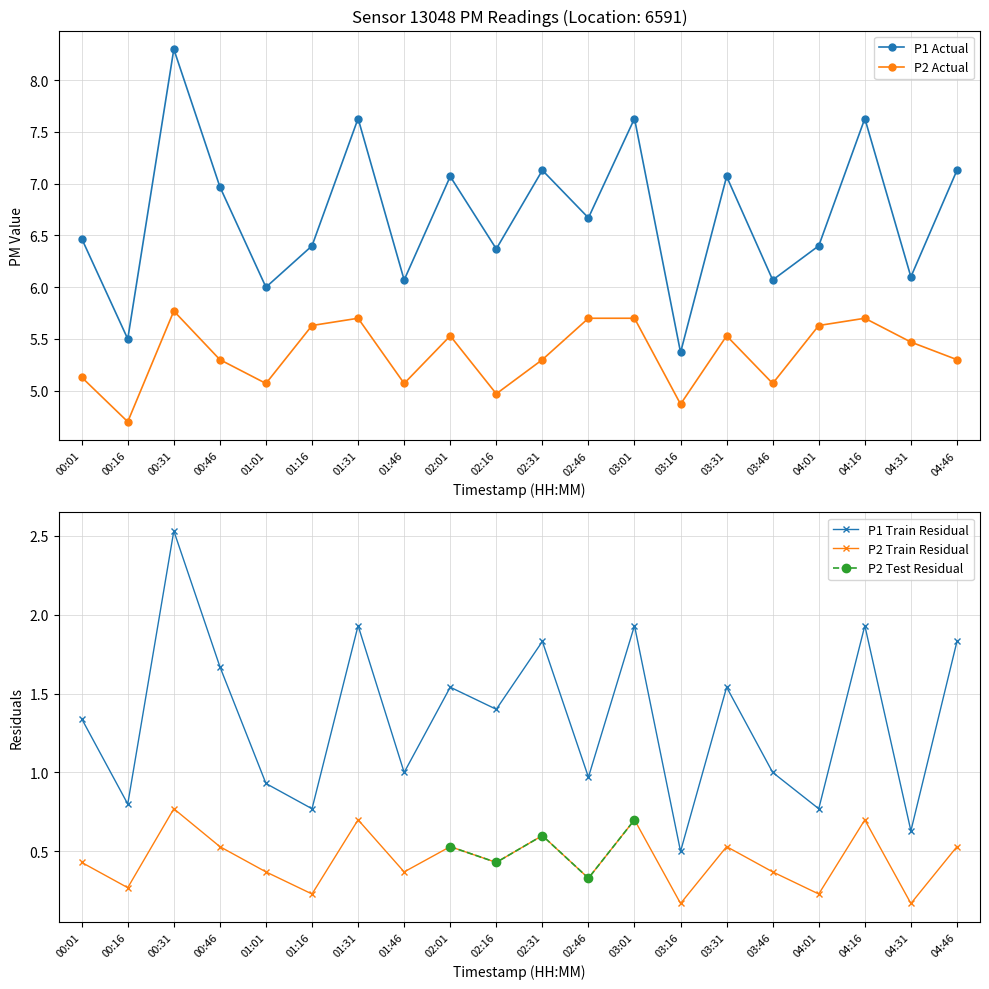

What is the value of the P2 point at the 5th from the left?

5.1